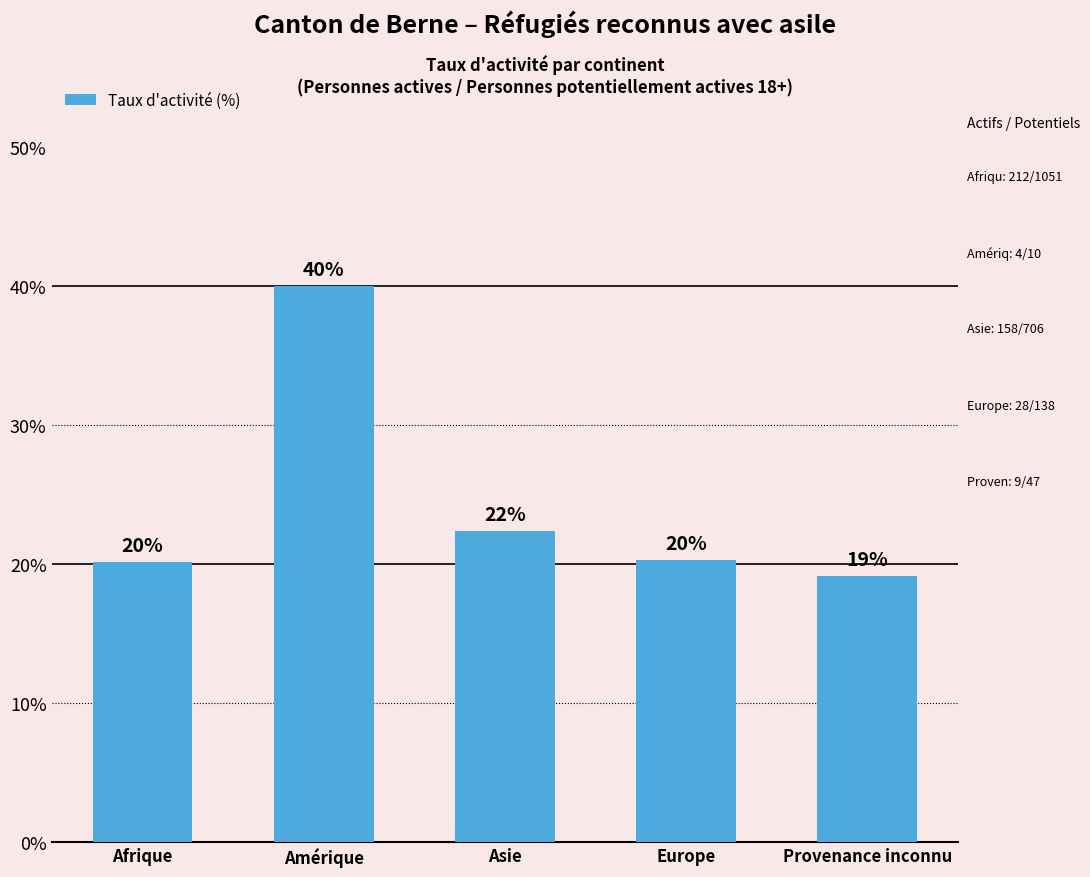

How many bars are there in total?

5